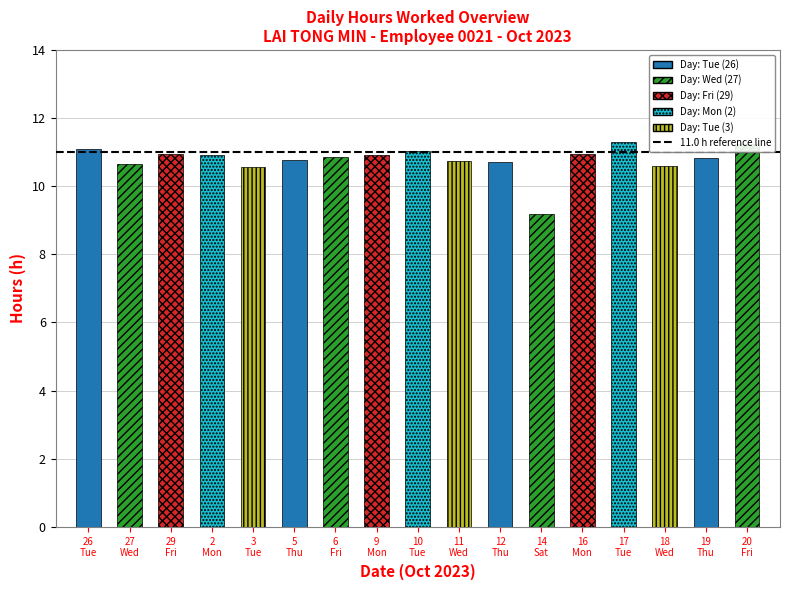

What is the greatest value displayed?

11.3